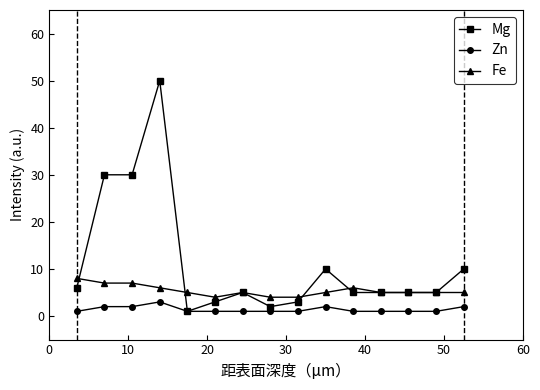

What is the maximum value shown in the chart?

50